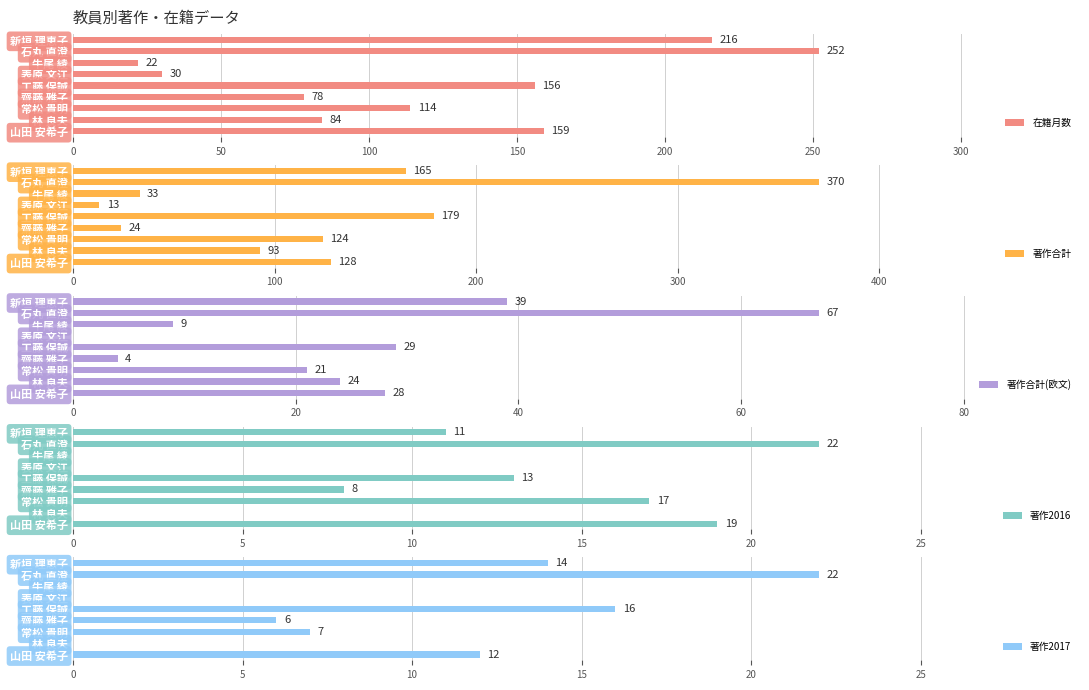

What is the sum of all 在籍月数 values?

1111